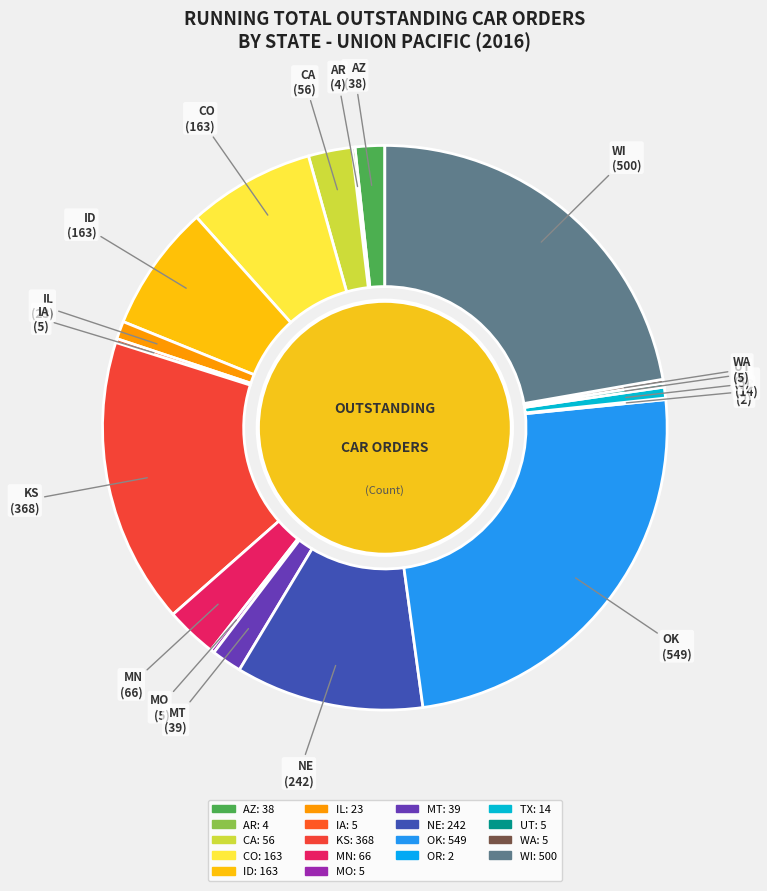

Is the sum of ID and MN greater than half?

No